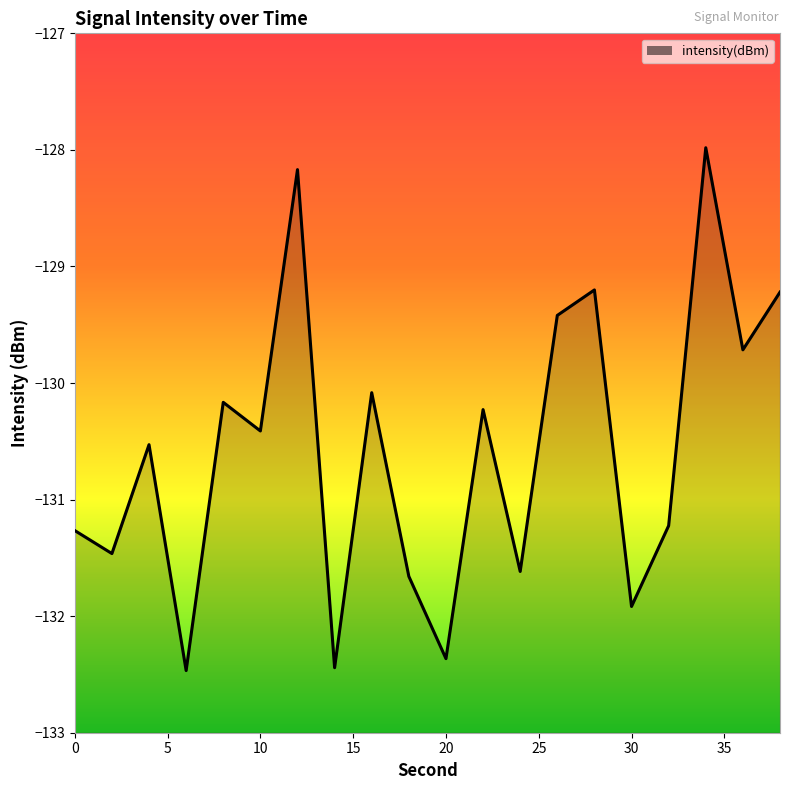

What is the sum of all values?

-2611.5